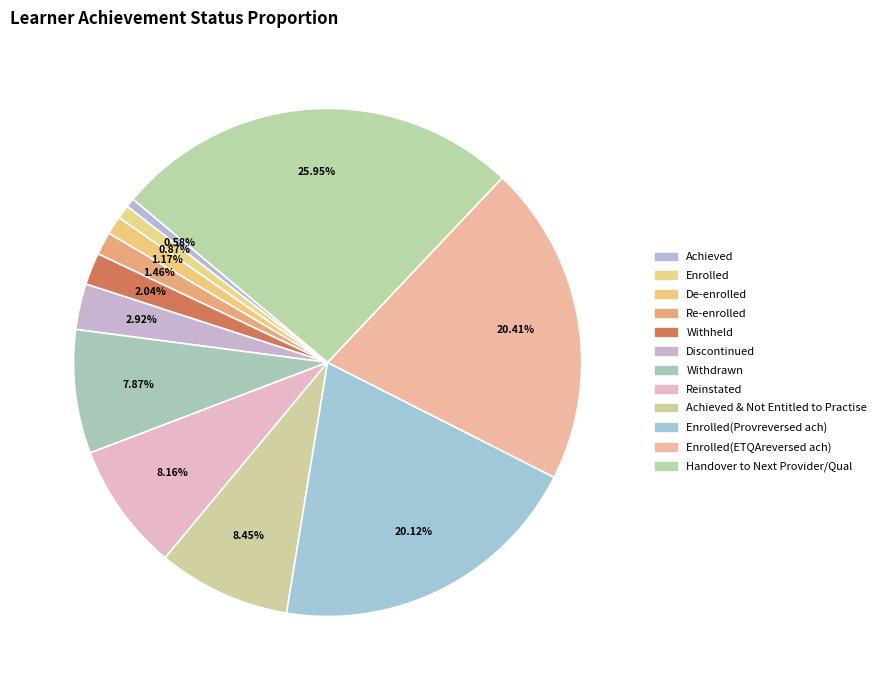

What is the total percentage of Achieved & Not Entitled to Practise and Achieved?

9.0%